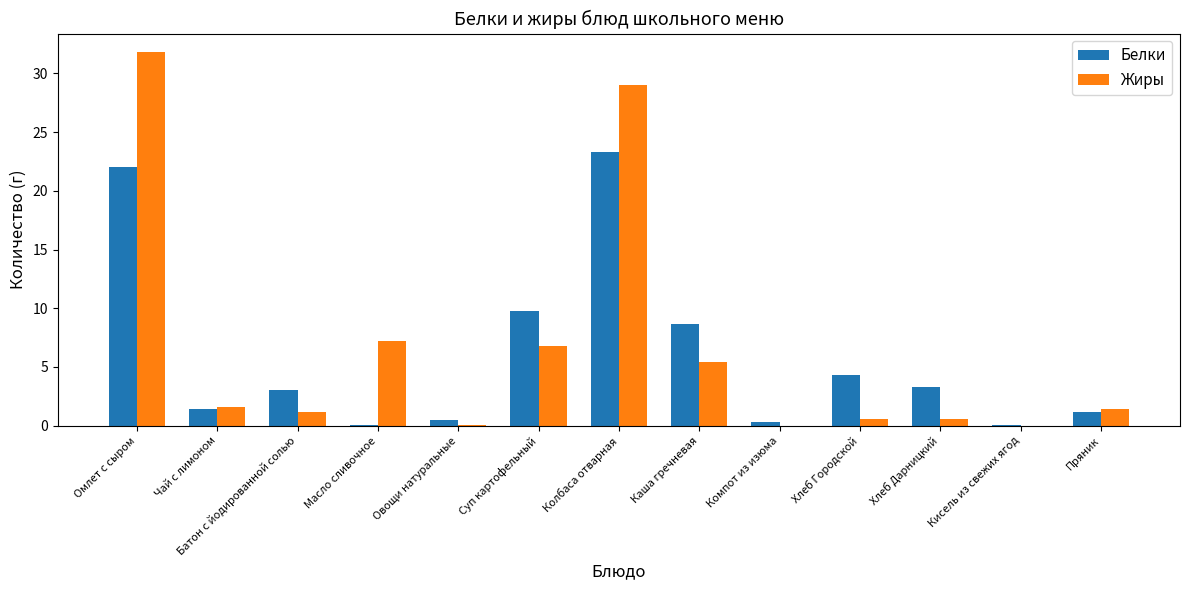

Where is Белки nearest to the value 11?

Суп картофельный